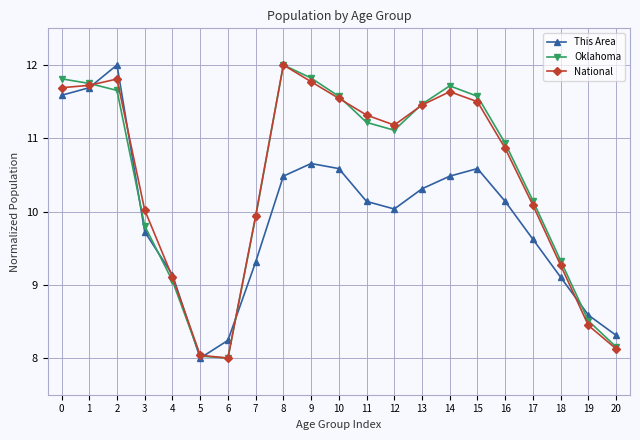

What is the sum of the Oklahoma values at 7 and 3?

19.7